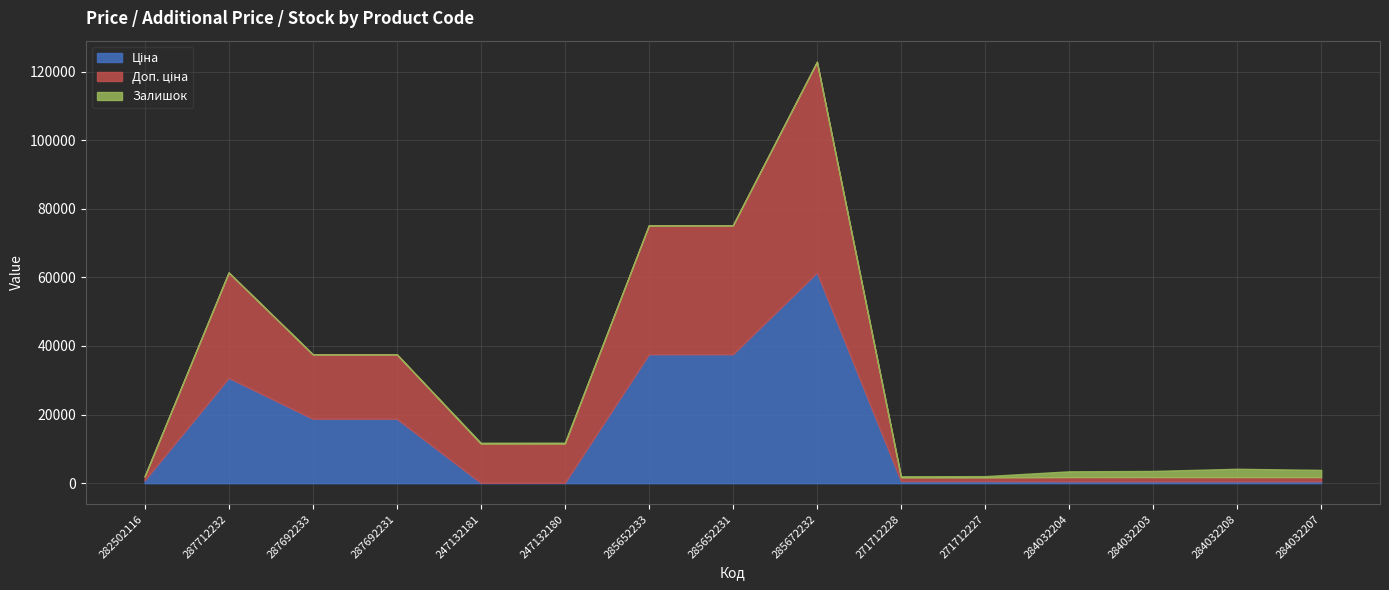

What is the value of the Доп. ціна point at the 9th from the left?

122868.5